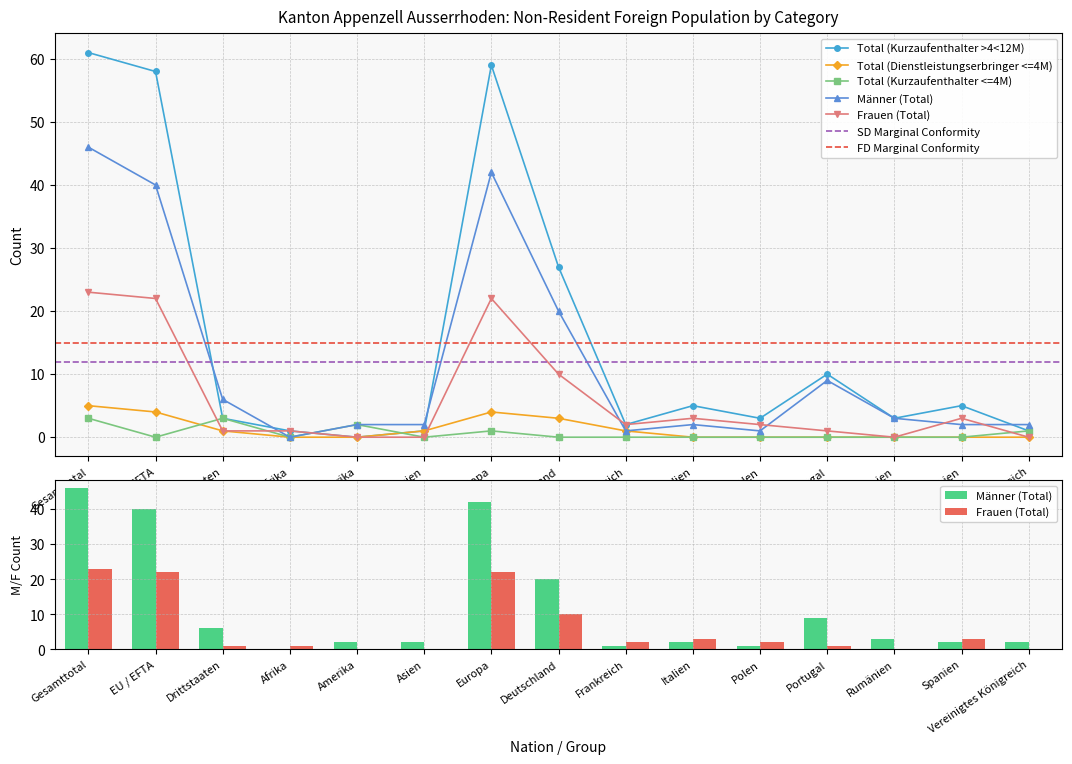

Rank the series at Vereinigtes Königreich from highest to lowest value.

Männer (Total), Total (Kurzaufenthalter >4<12M), Total (Kurzaufenthalter <=4M), Total (Dienstleistungserbringer <=4M), Frauen (Total)